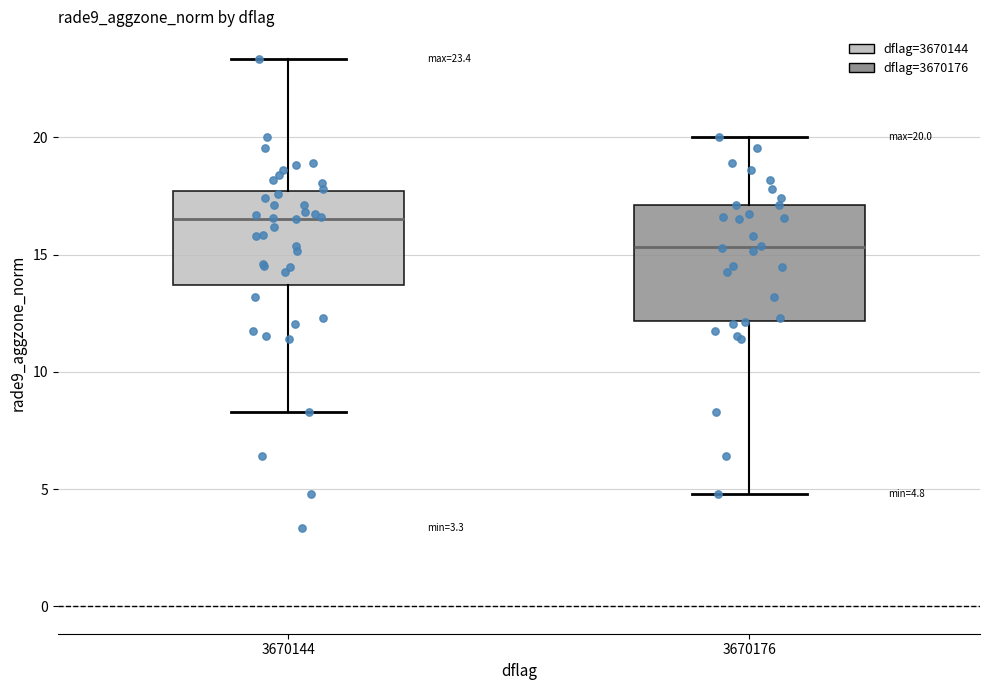

Comparing the boxes themselves (not the whiskers), which one is the tallest?

3670176